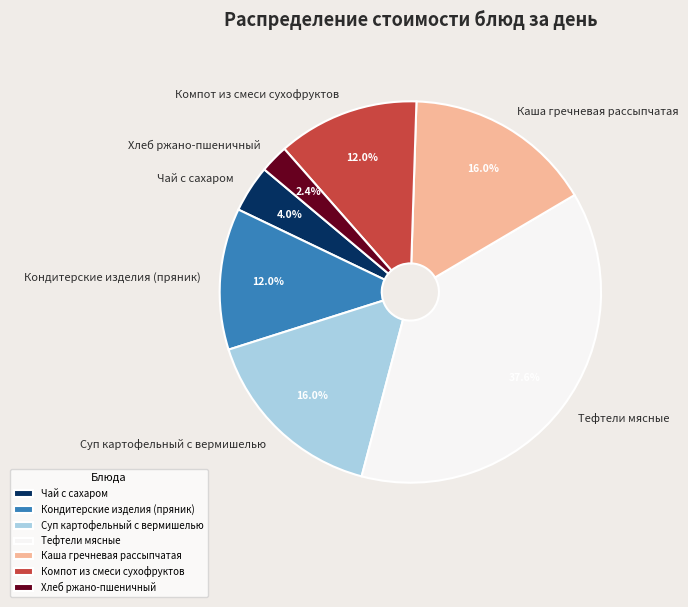

Which slice is the largest?

Тефтели мясные